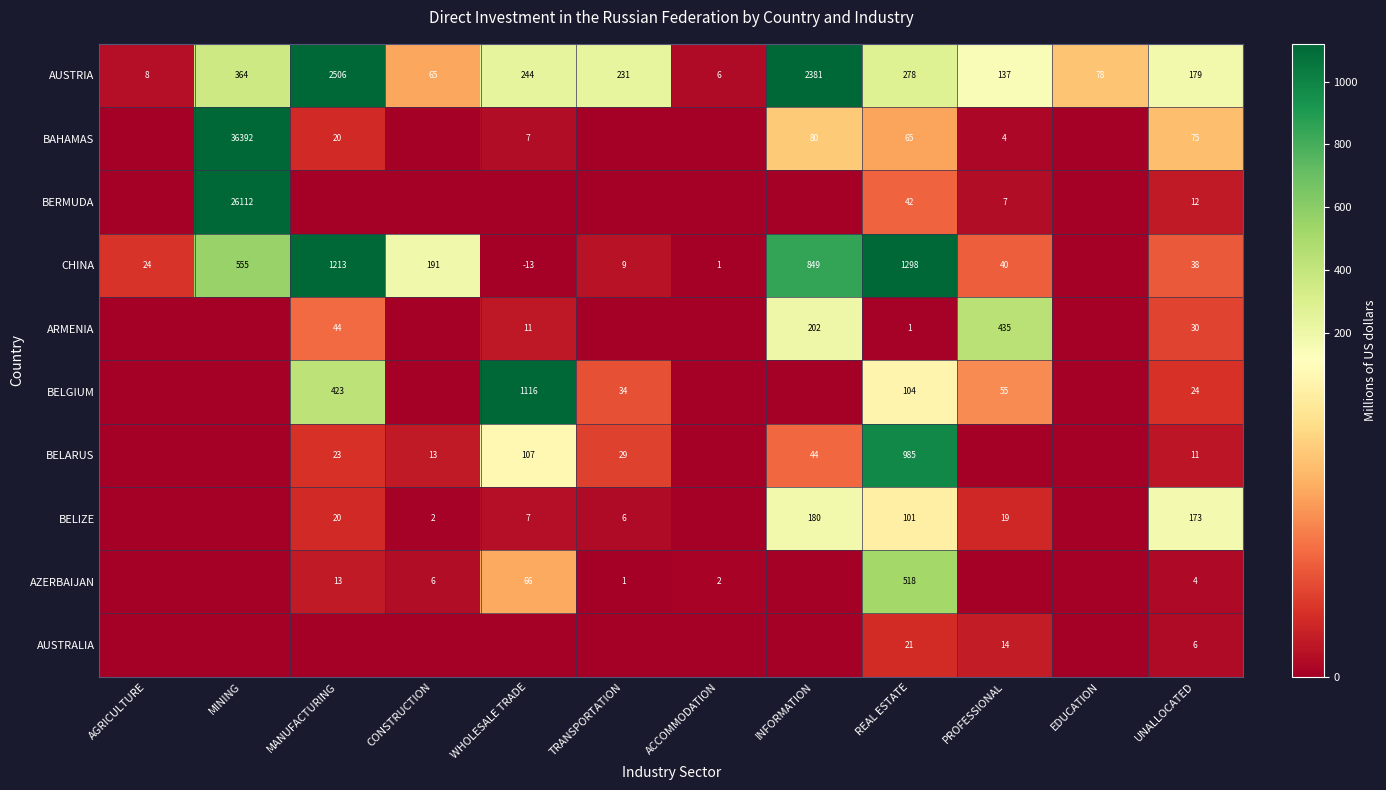

Between AGRICULTURE and TRANSPORTATION, which is larger?

TRANSPORTATION